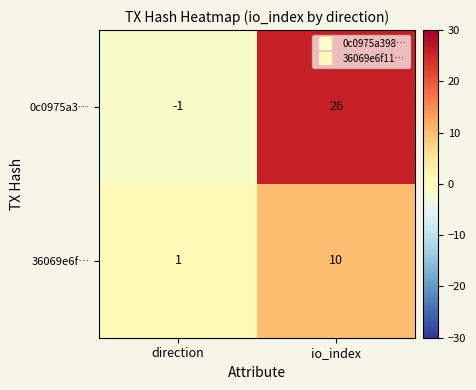

Between direction and io_index, which series saw the biggest shift?

0c0975a3…